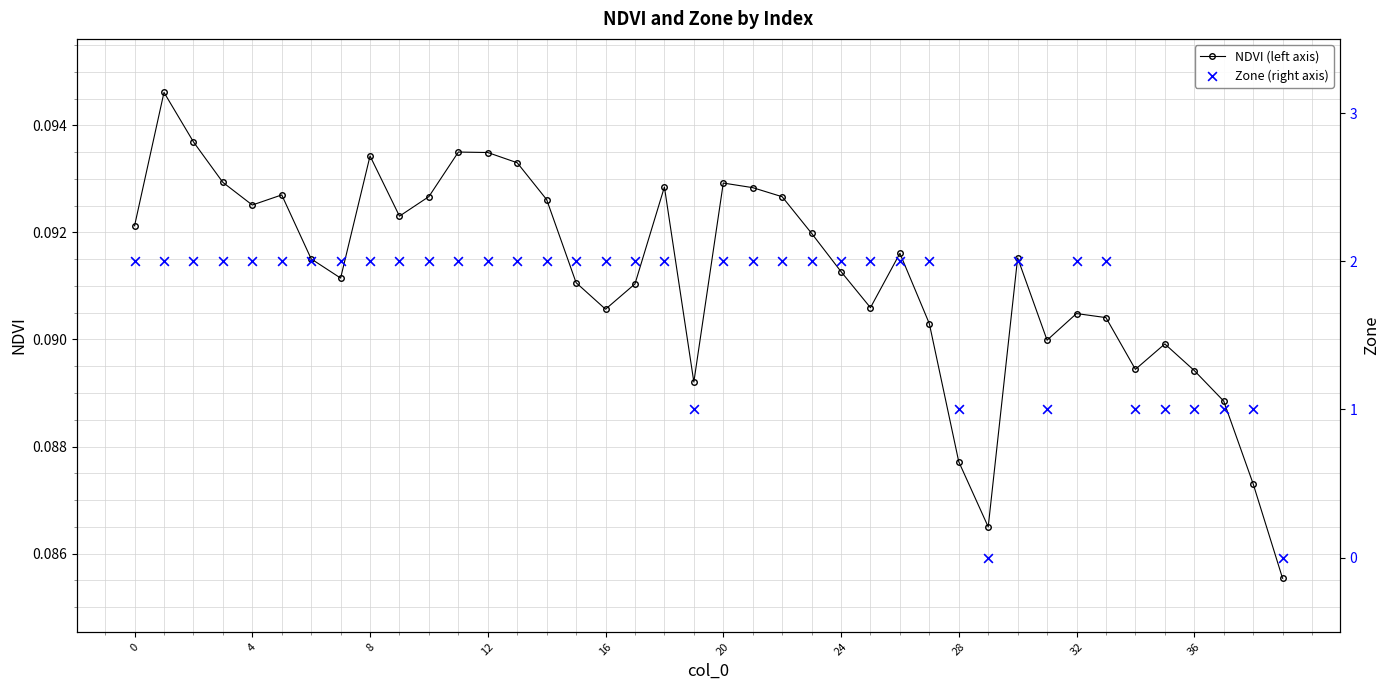

What are all the series names shown in the legend?

NDVI (left axis), Zone (right axis)